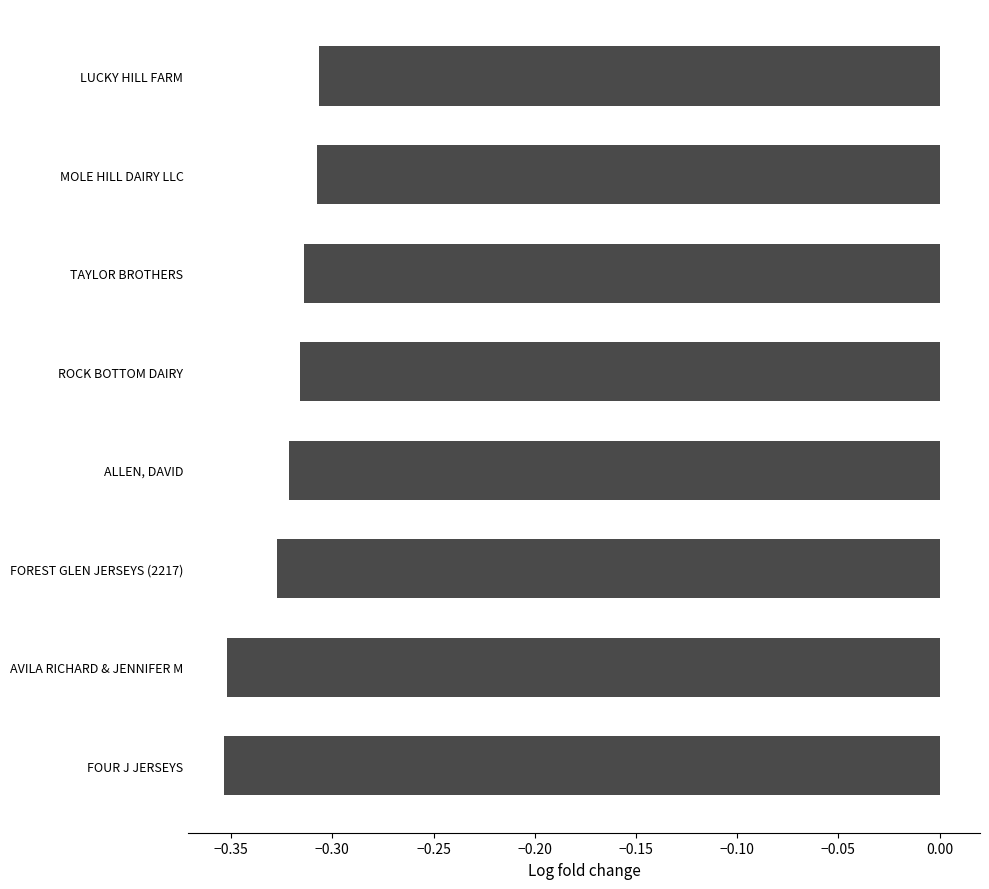

Rank the categories by value from lowest to highest.

FOUR J JERSEYS, AVILA RICHARD & JENNIFER M, FOREST GLEN JERSEYS (2217), ALLEN, DAVID, ROCK BOTTOM DAIRY, TAYLOR BROTHERS, MOLE HILL DAIRY LLC, LUCKY HILL FARM